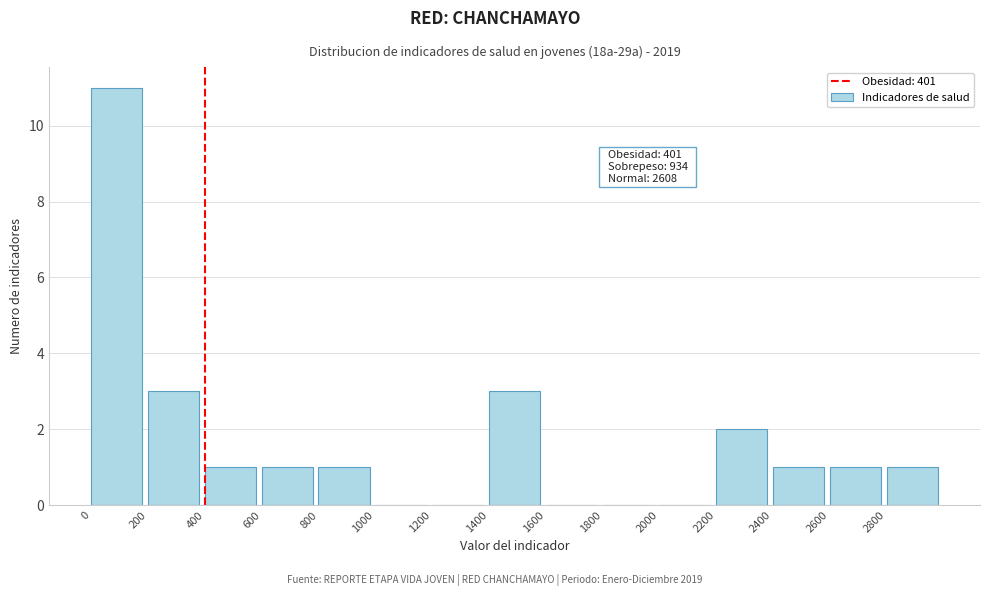

Which range on the x-axis has the tallest bar?

0 to 200